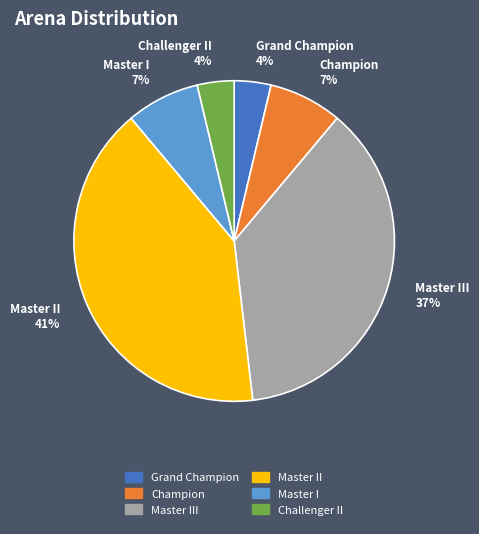

Do Master II and Master III together represent more than half of the pie?

Yes